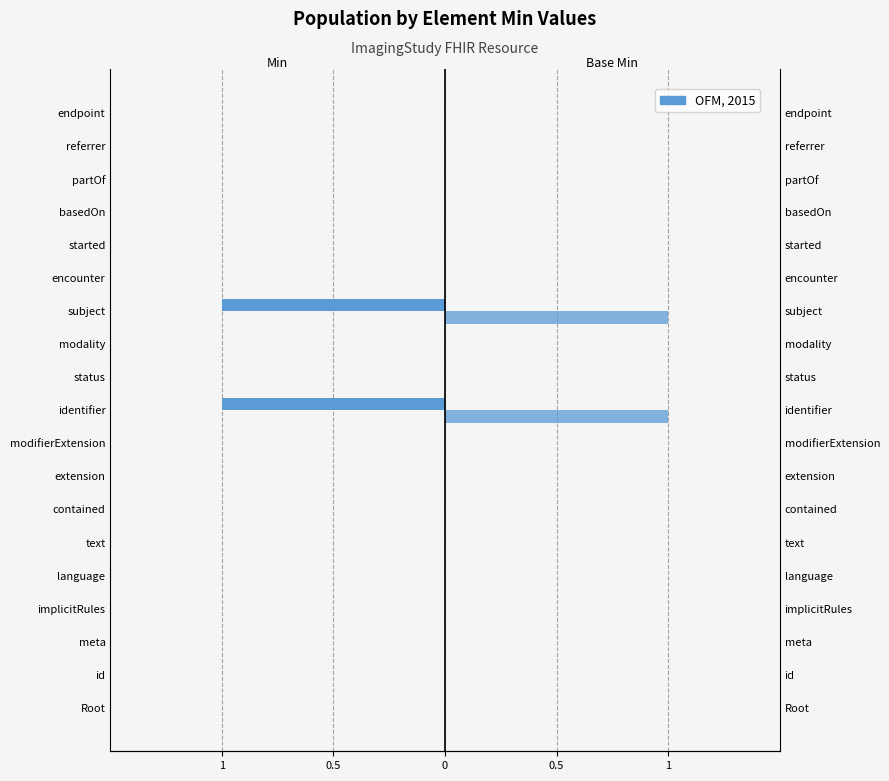

The value of Min at contained is 0. True or false?

True